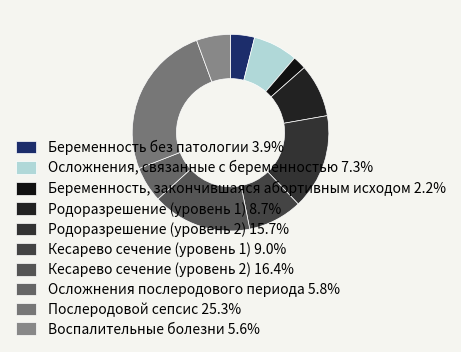

Do Осложнения, связанные с беременностью and Послеродовой сепсис together represent more than half of the pie?

No